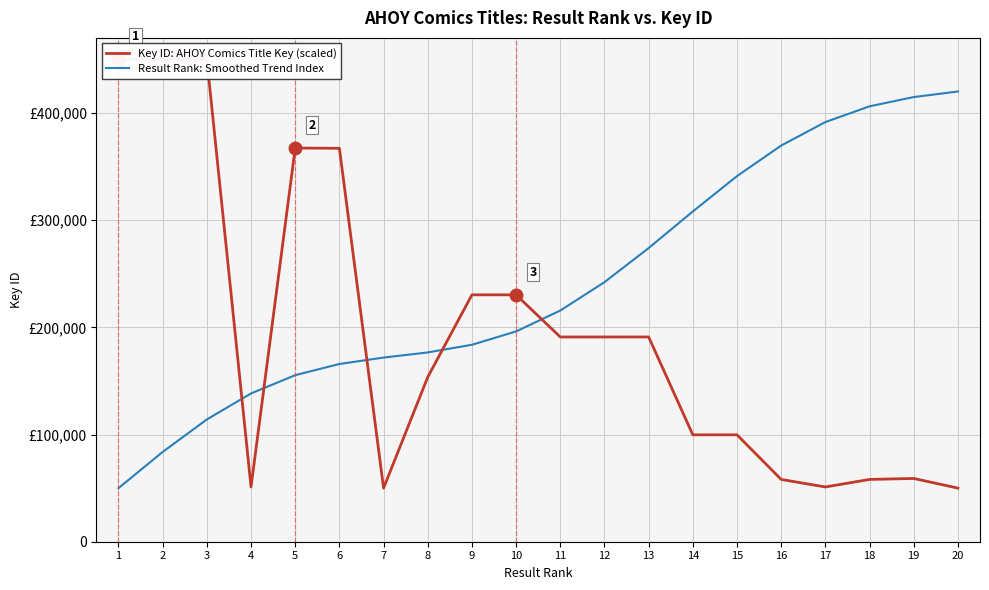

The value of Result Rank: Smoothed Trend Index at 11 is 215654.8. True or false?

True